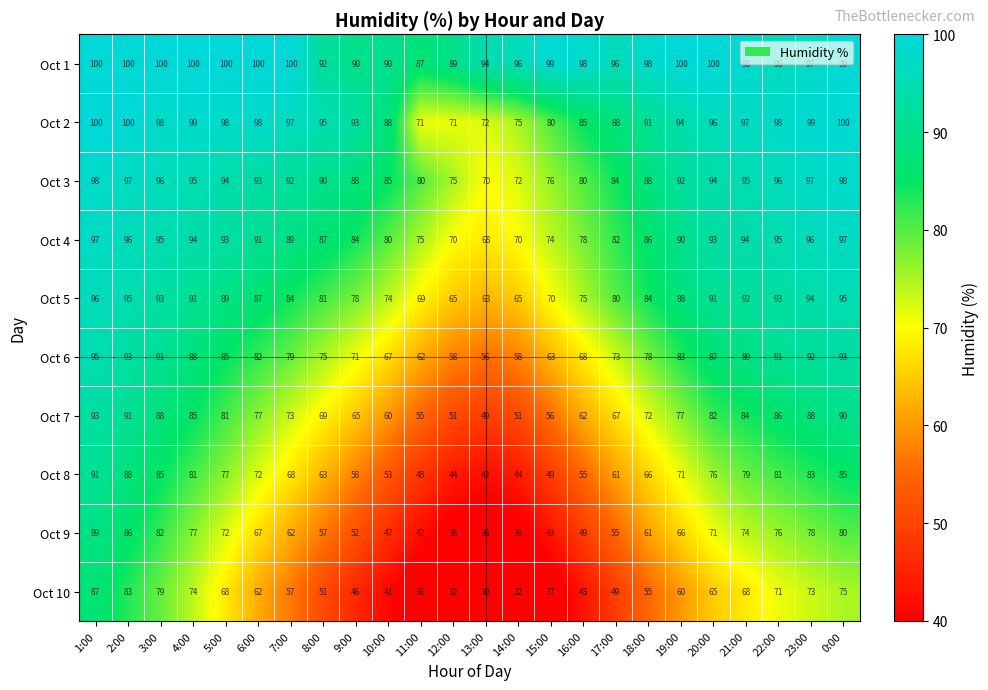

At which label is Oct 6 closest to 75?

8:00